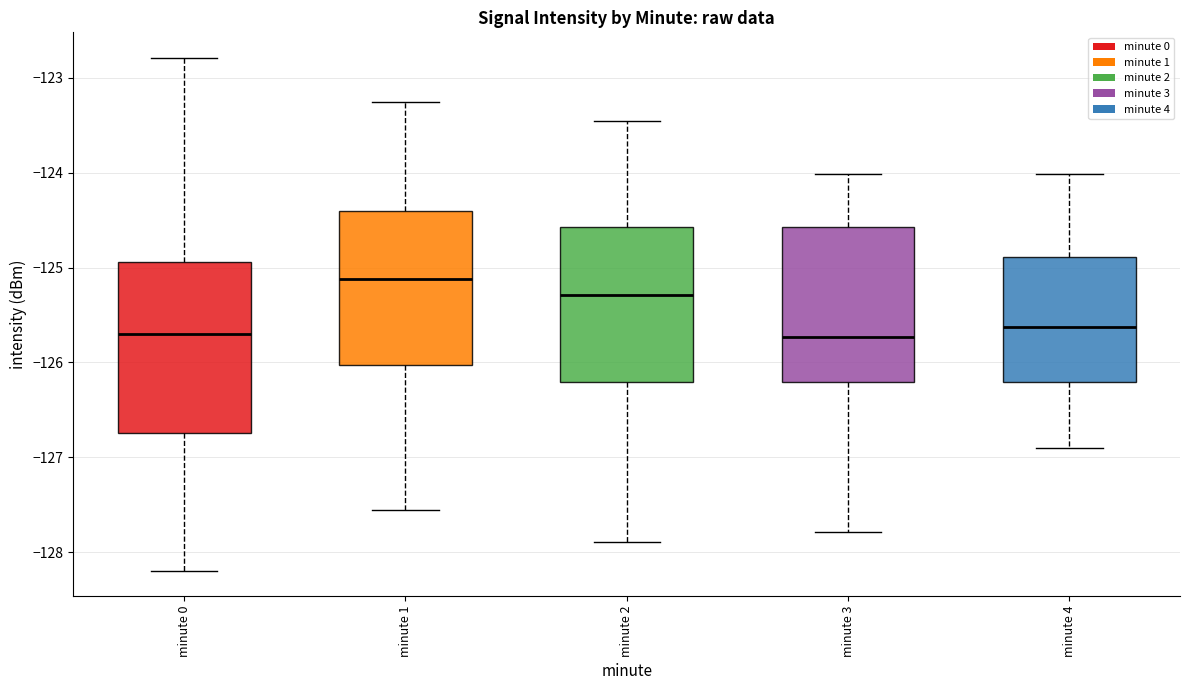

Reading left to right, transcribe this box plot: for each box, give where its median line is, the range the box spans, and where its two whiskers end, as read against the y-axis. The values are not printed on the chart, so give them approximately, as read against the axis.

minute 0: median -125.7, box -126.7 to -124.9, whiskers -128.2 to -122.8
minute 1: median -125.1, box -126.0 to -124.4, whiskers -127.6 to -123.3
minute 2: median -125.3, box -126.2 to -124.6, whiskers -127.9 to -123.5
minute 3: median -125.7, box -126.2 to -124.6, whiskers -127.8 to -124.0
minute 4: median -125.6, box -126.2 to -124.9, whiskers -126.9 to -124.0